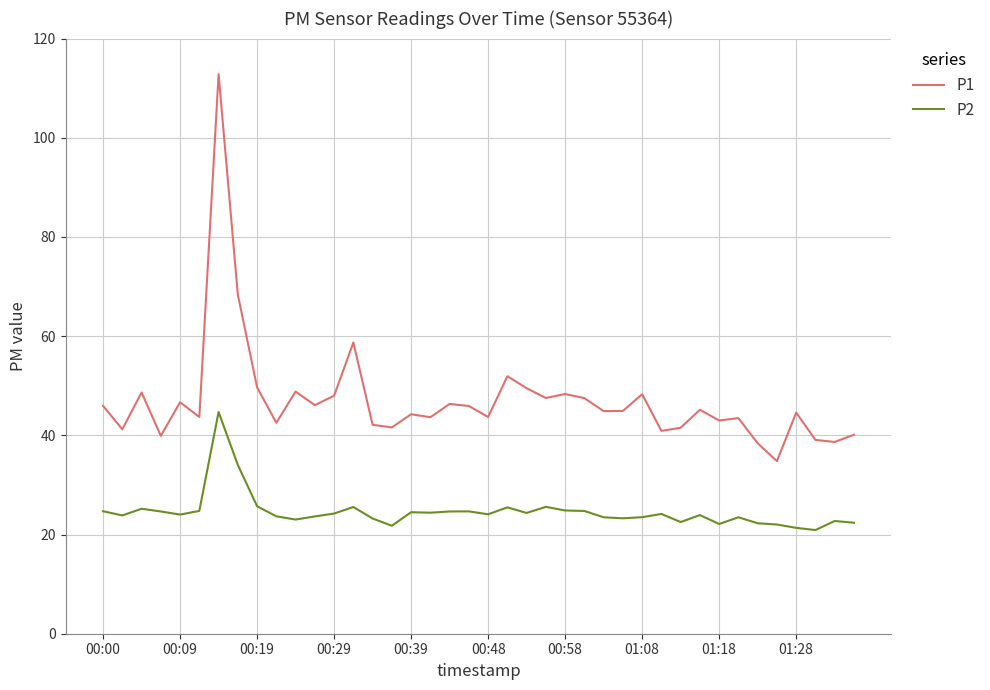

Which series has the largest range (max minus min)?

P1